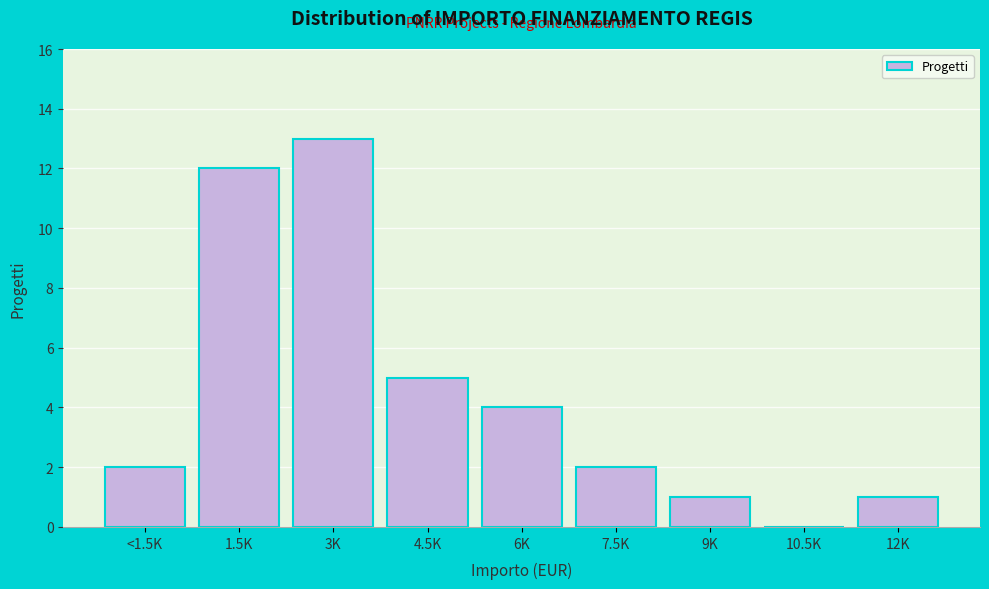

Reading left to right, extract all data points from this chart.

<1.5K=2	1.5K=12	3K=13	4.5K=5	6K=4	7.5K=2	9K=1	10.5K=0	12K=1